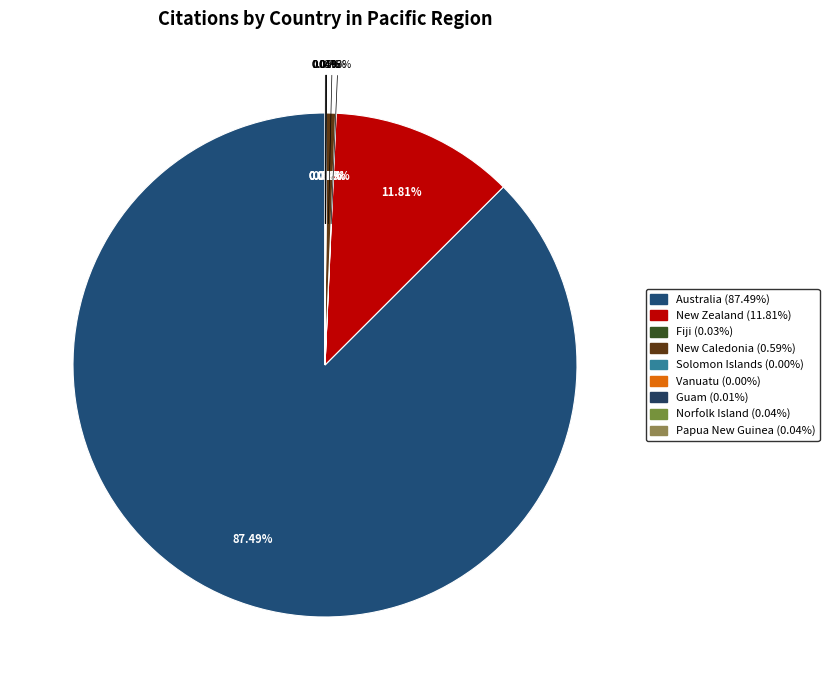

Rank the categories by value from highest to lowest.

Australia, New Zealand, New Caledonia, Papua New Guinea, Norfolk Island, Fiji, Guam, Vanuatu, Solomon Islands